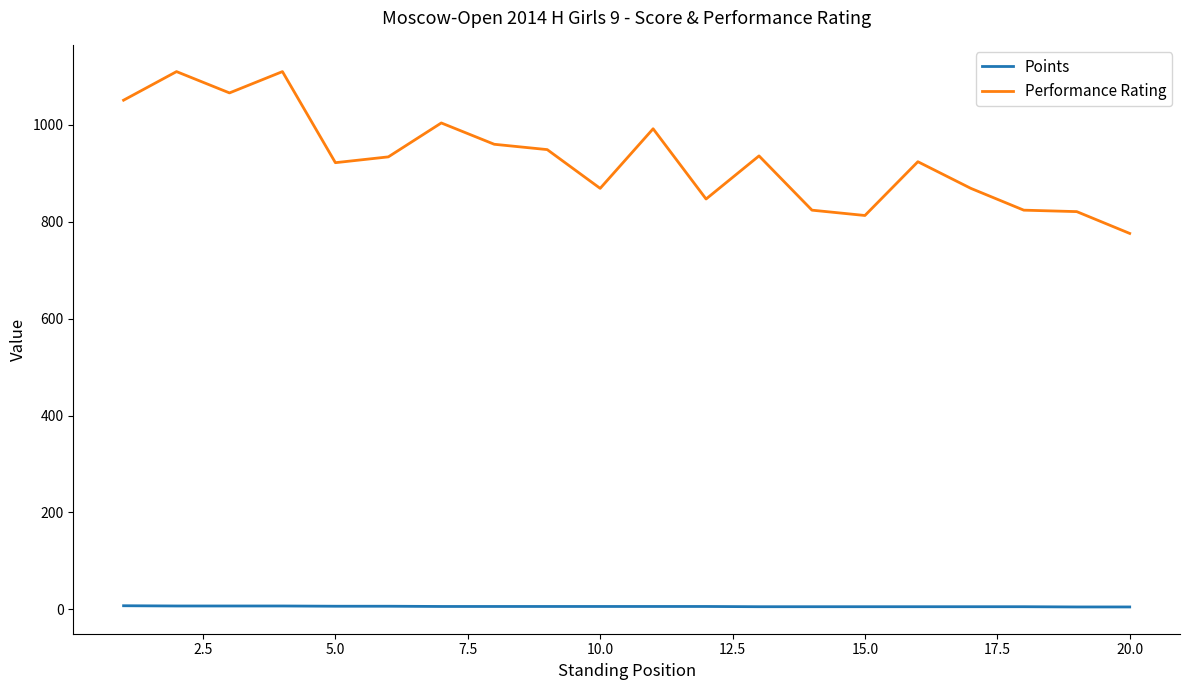

Count the Points values in the range 5 to 6.

14